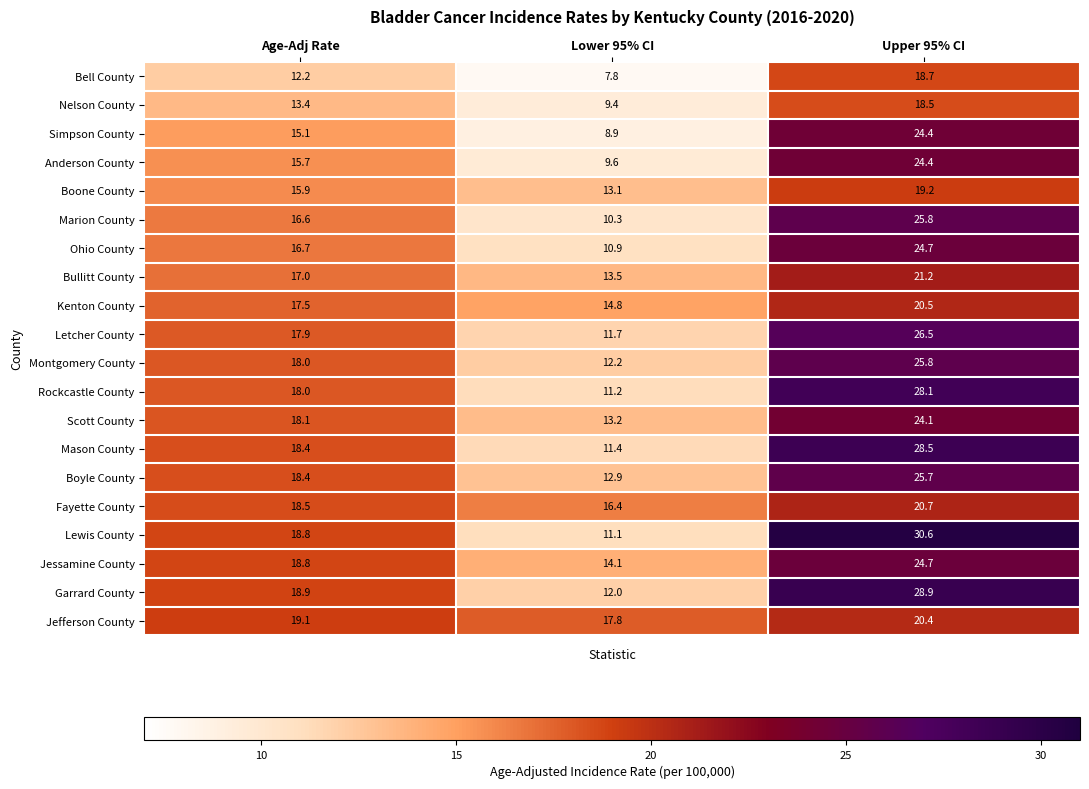

At which label is Ohio County closest to 17?

Age-Adj Rate